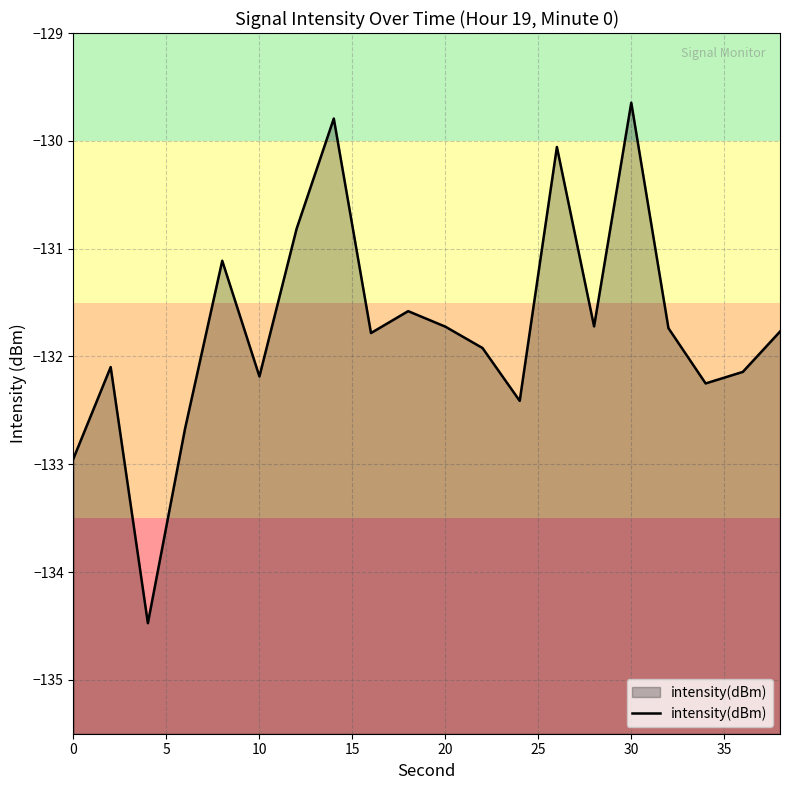

What is the maximum value shown in the chart?

-129.6